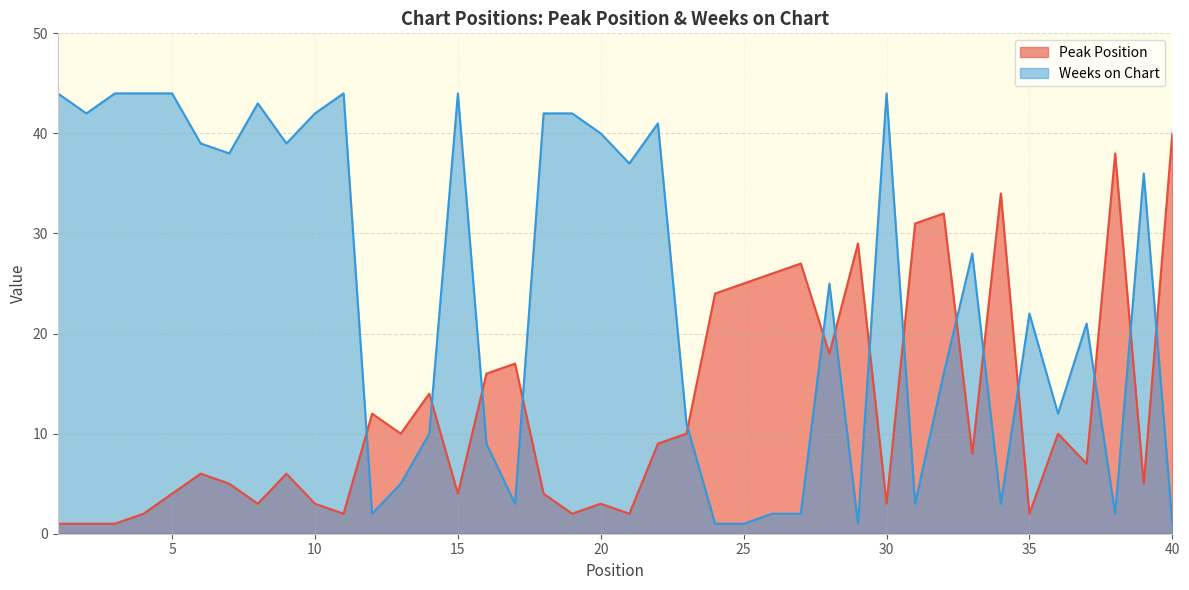

What is the value of the Weeks on Chart point at the 10th from the left?

42